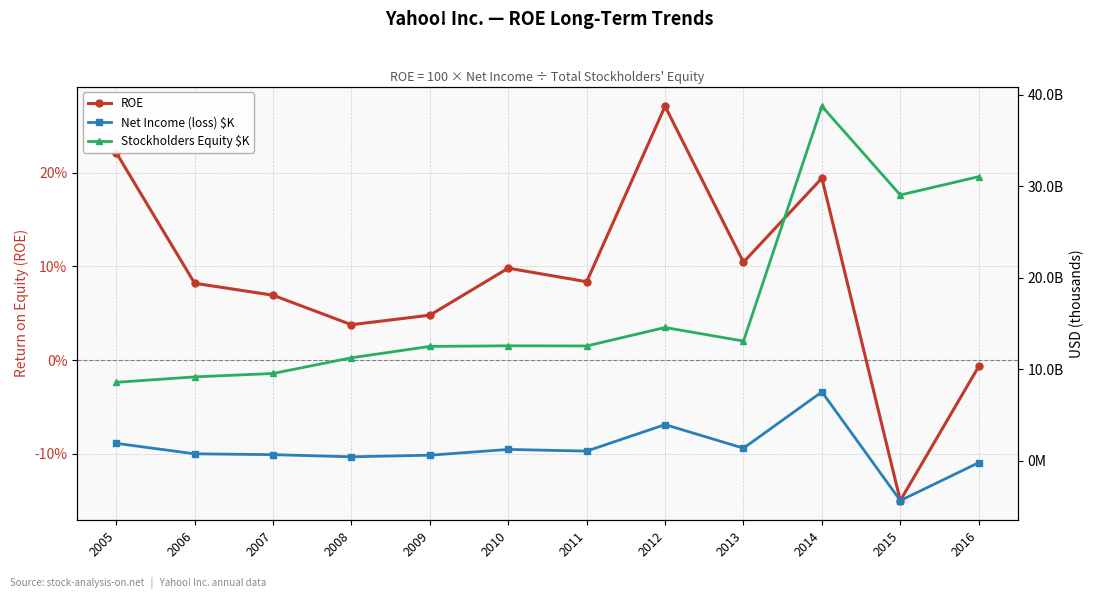

Reading left to right, extract all data points from this chart.

ROE: 2005=0.2	2006=0.1	2007=0.1	2008=0.0	2009=0.0	2010=0.1	2011=0.1	2012=0.3	2013=0.1	2014=0.2	2015=-0.2	2016=-0.0
Net Income (loss) $K: 2005=1896230.0	2006=751391.0	2007=660000.0	2008=424298.0	2009=597992.0	2010=1231663.0	2011=1048827.0	2012=3945479.0	2013=1366281.0	2014=7521731.0	2015=-4359082.0	2016=-214321.0
Stockholders Equity $K: 2005=8566415.0	2006=9160610.0	2007=9532831.0	2008=11250942.0	2009=12493320.0	2010=12558129.0	2011=12541067.0	2012=14560200.0	2013=13074909.0	2014=38741837.0	2015=29043537.0	2016=31049283.0